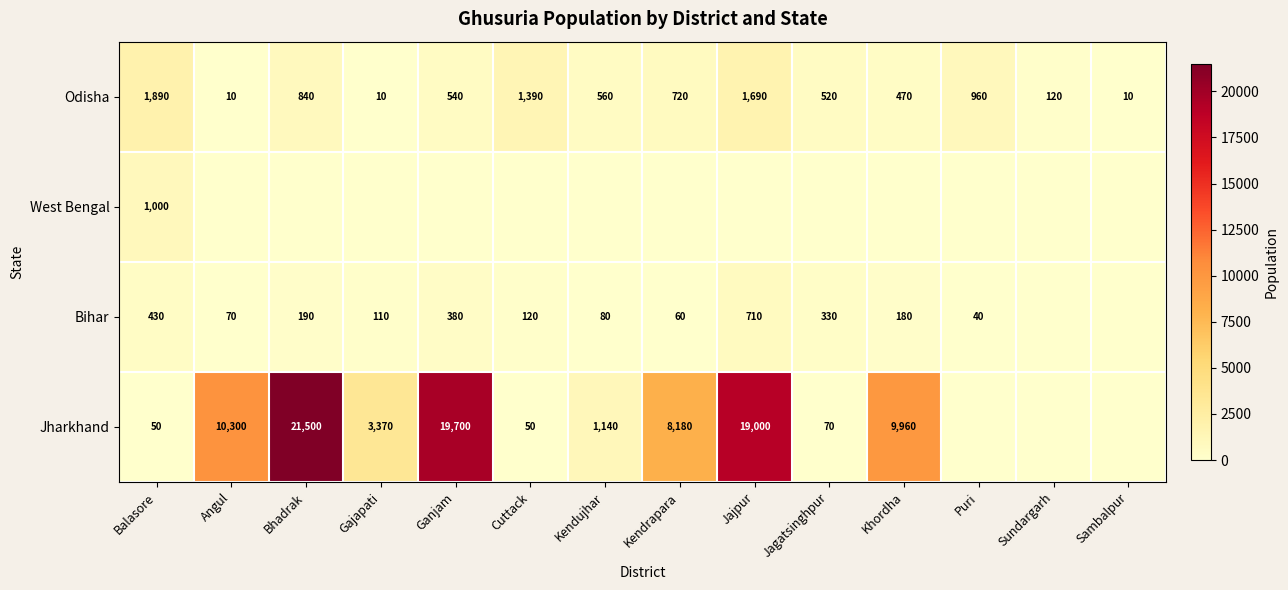

What value does the Odisha series have at Balasore, to the nearest 100?

1900